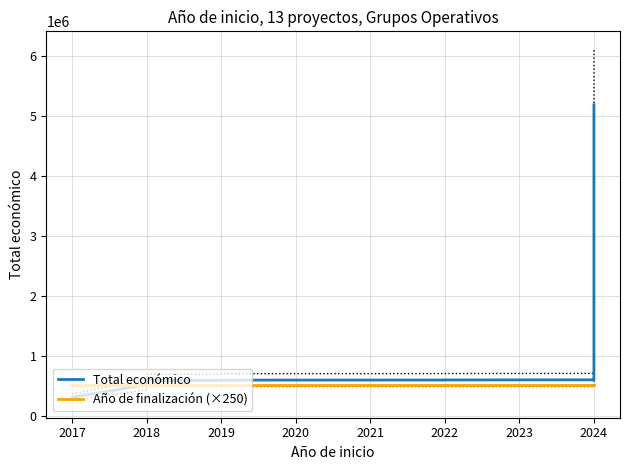

At how many categories does at least one series exceed 3318911?

1